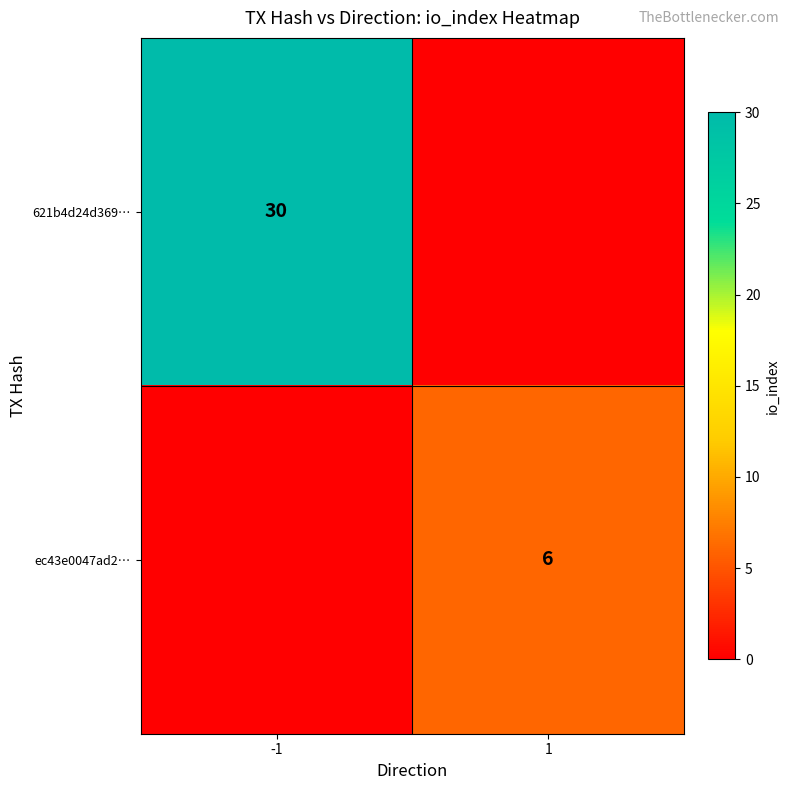

Is the value of ec43e0047ad2… at 1 greater than the value of 621b4d24d369… at -1?

No